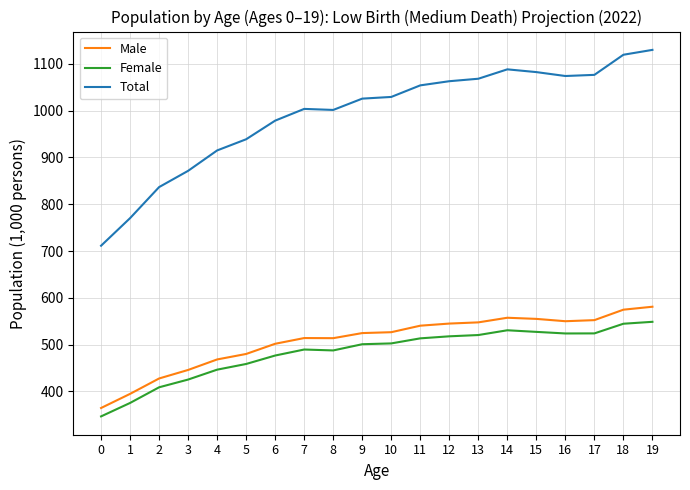

What is the difference between the highest and lowest values at 4?

468.4